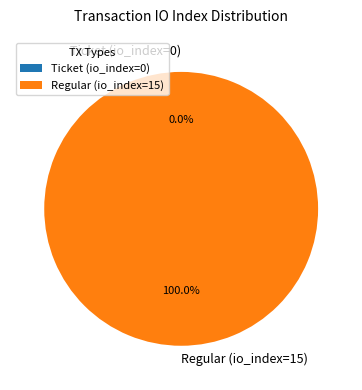

To the nearest percent, what is the combined percentage of Regular (io_index=15) and Ticket (io_index=0)?

100%